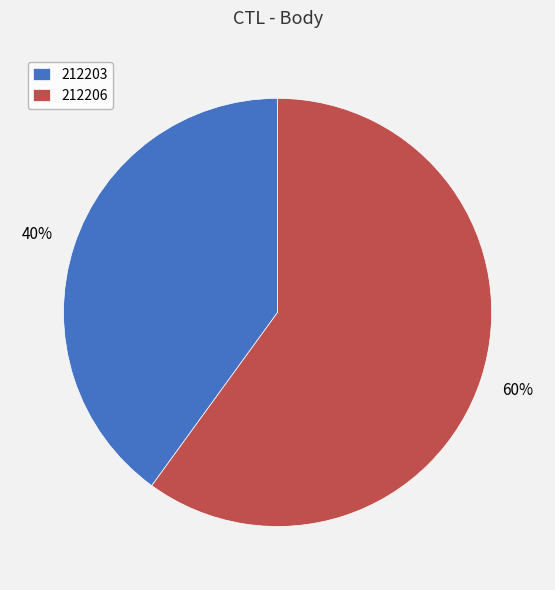

Which has a higher value, 212203 or 212206?

212206